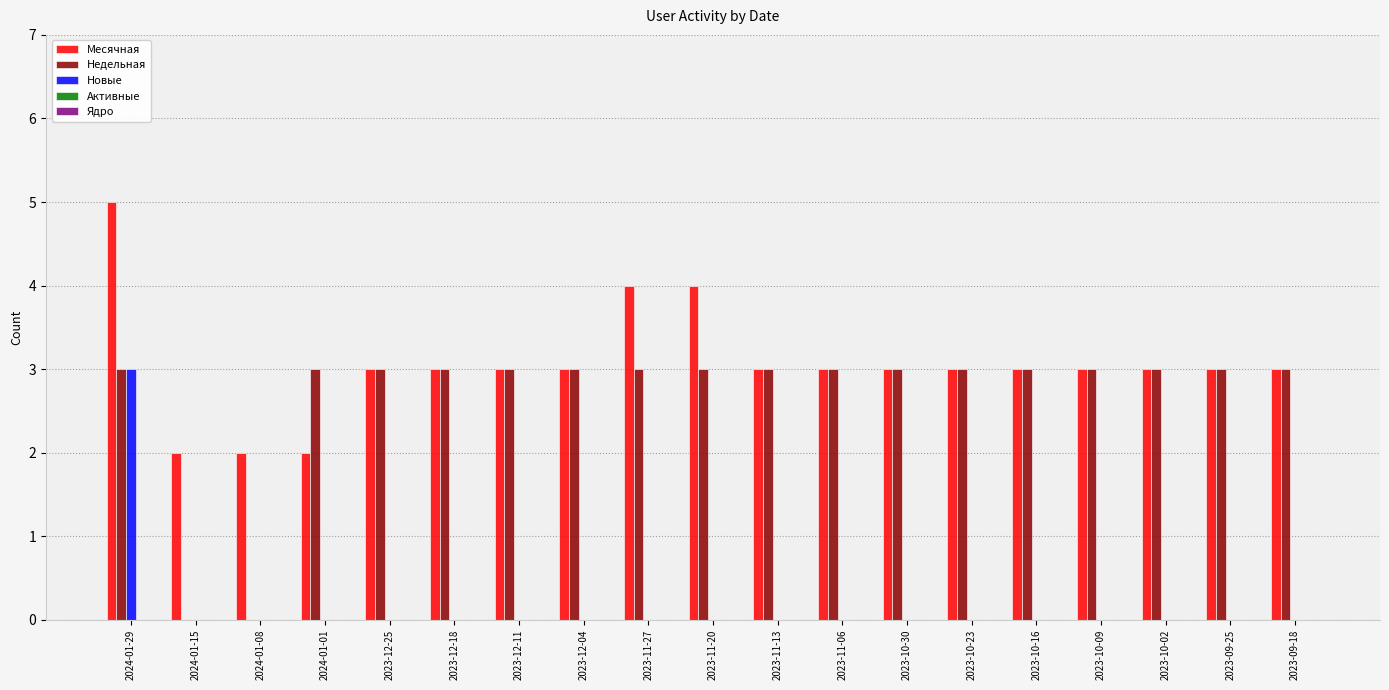

Which series changed the most between 2024-01-15 and 2023-09-18?

Недельная